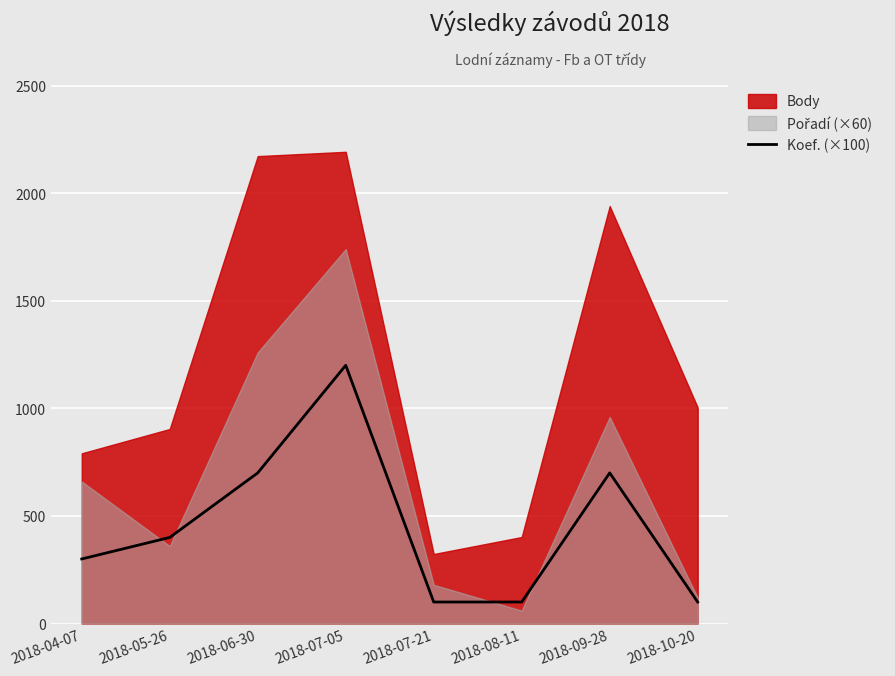

What is the greatest value displayed?

2192